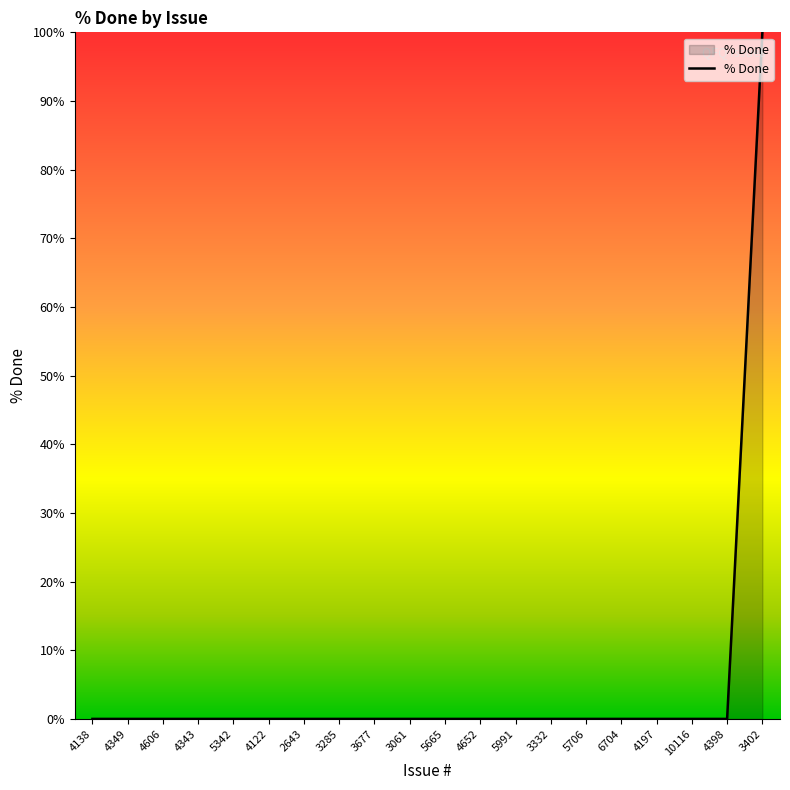

Reading right to left, extract all data points from this chart.

3402=100	4398=0	10116=0	4197=0	6704=0	5706=0	3332=0	5991=0	4652=0	5665=0	3061=0	3677=0	3285=0	2643=0	4122=0	5342=0	4343=0	4606=0	4349=0	4138=0